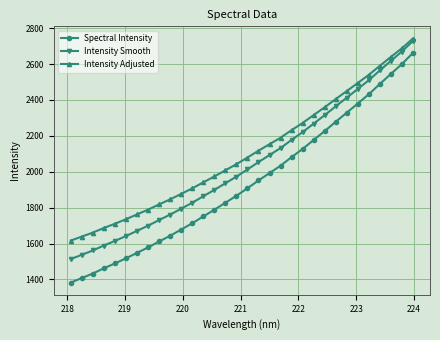

Which series has the largest range (max minus min)?

Spectral Intensity